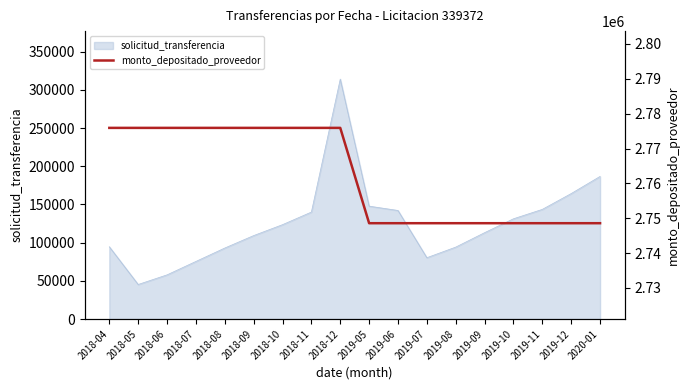

Which category has the highest value in the solicitud_transferencia series?

2018-12